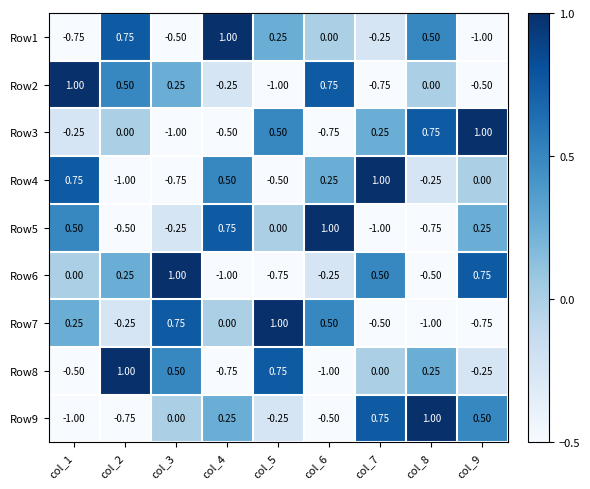

Is the value of Row6 at col_2 greater than the value of Row1 at col_6?

Yes